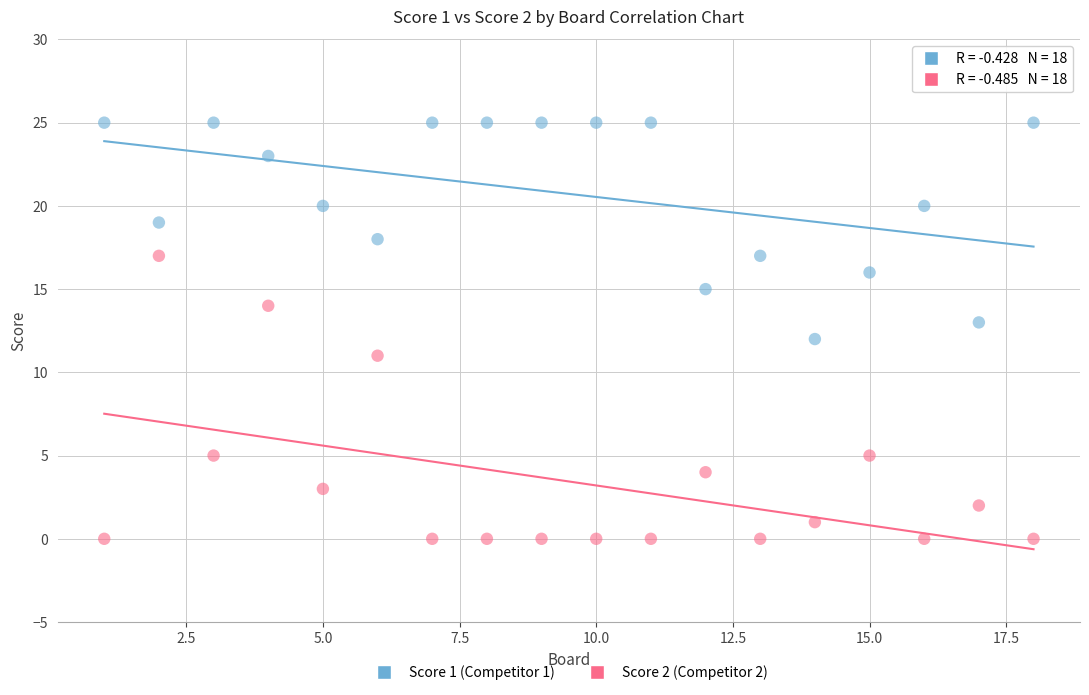

Across all data points, what is the range of Y values (max minus min)?

25